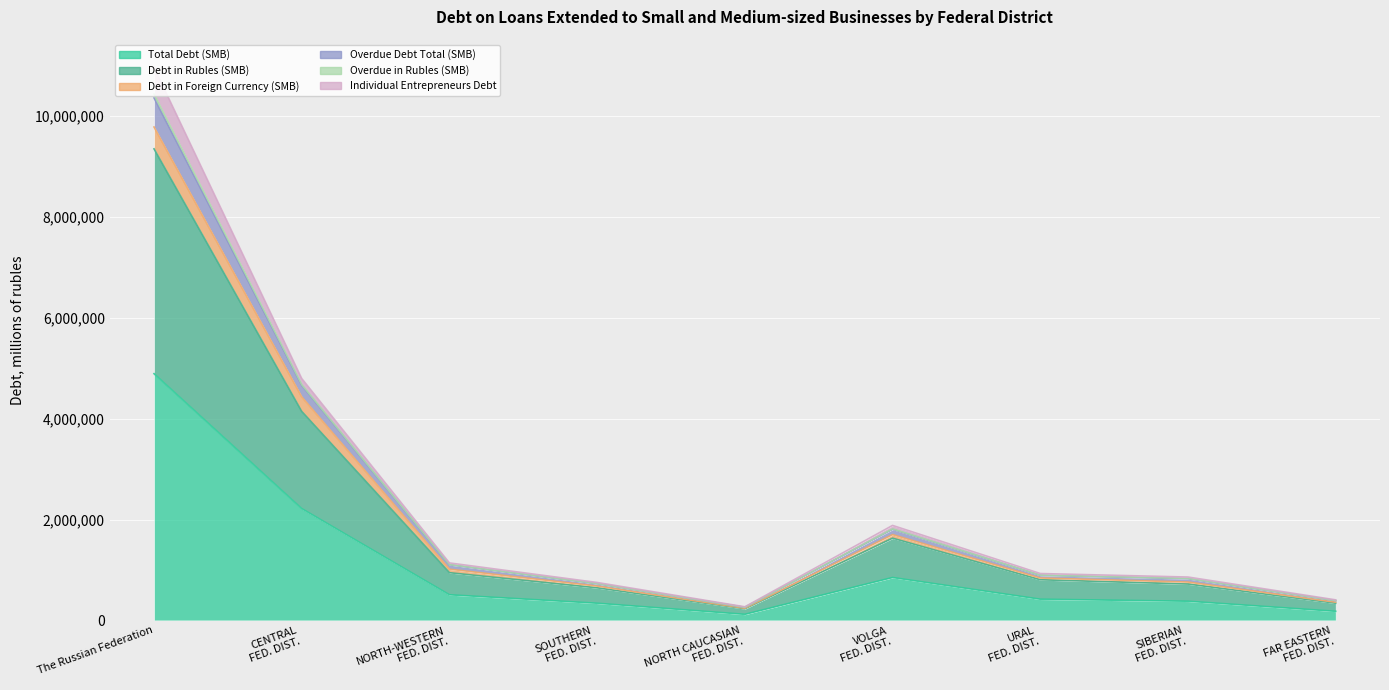

True or false: Total Debt (SMB) and Debt in Rubles (SMB) cross at least once.

False